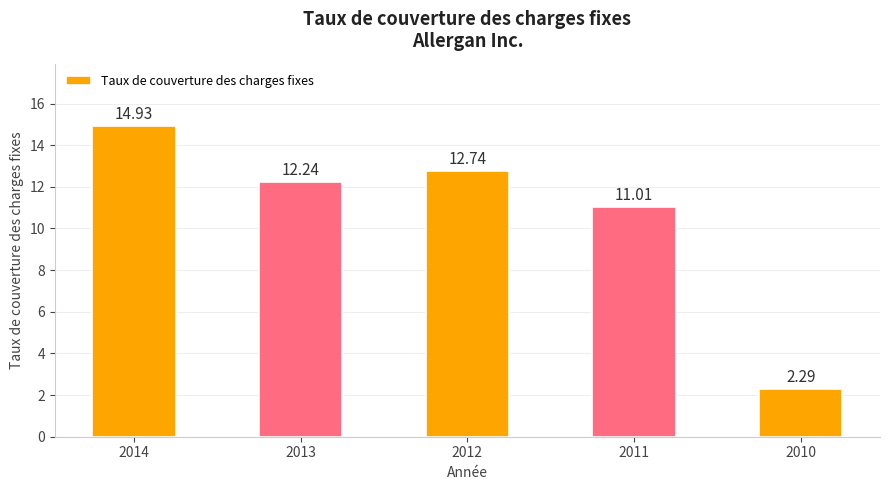

How many bars are there in total?

5